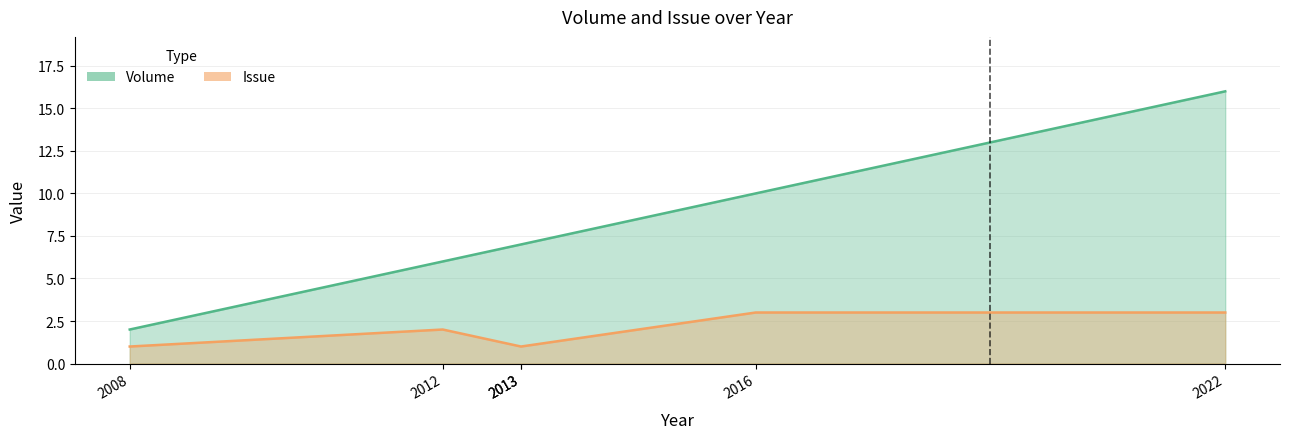

Where is the first local maximum for Issue?

2012